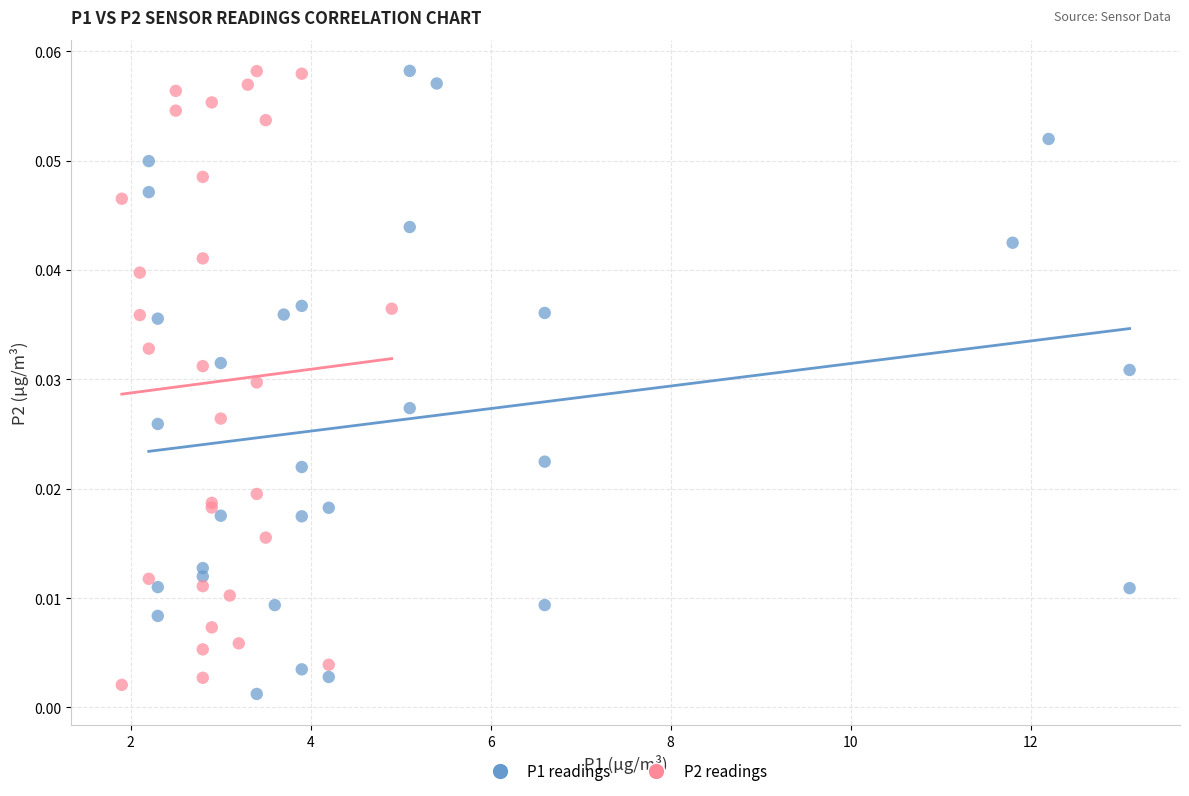

What are all the series names shown in the legend?

P1 readings, P2 readings